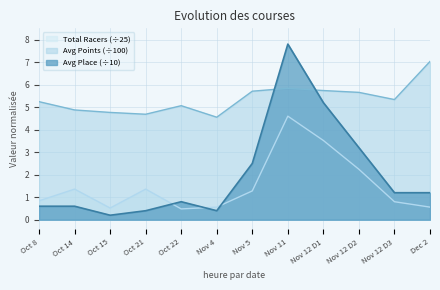

How many data points does each series have?

12